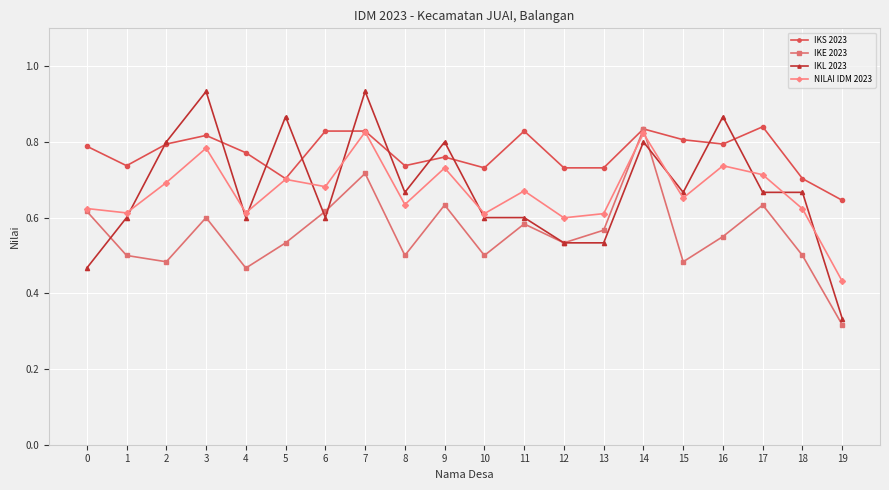

How many lines are shown in the chart?

4